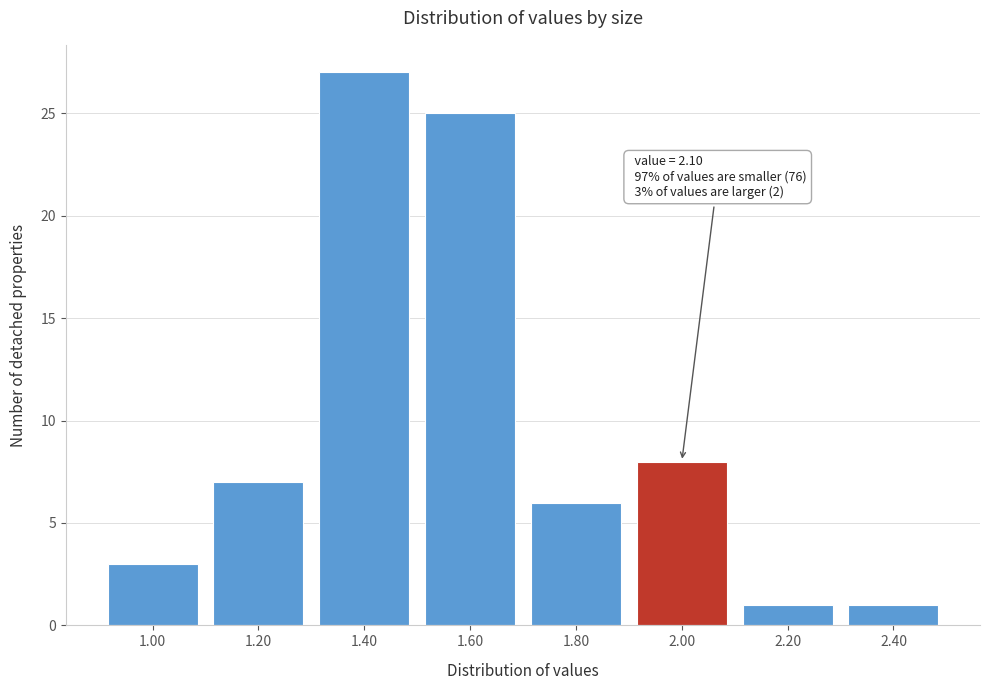

Reading left to right, extract all data points from this chart.

3	7	27	25	6	8	1	1